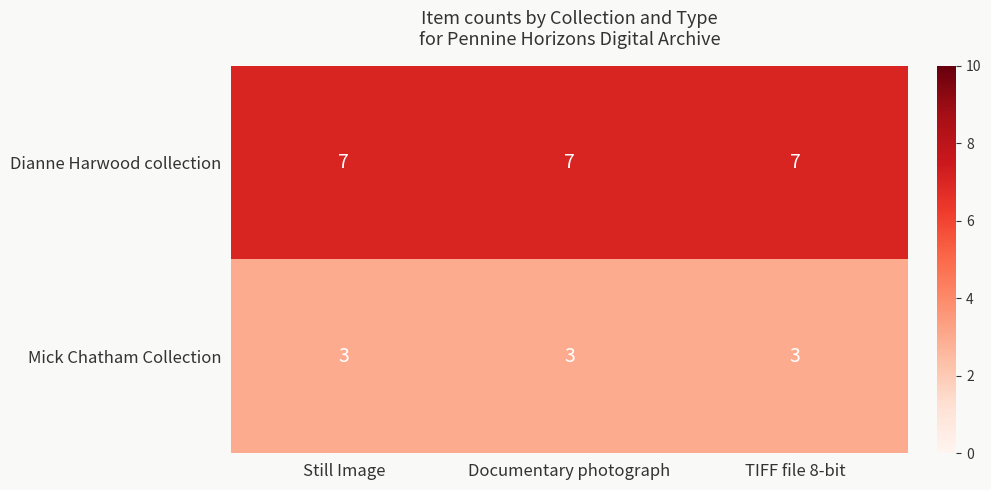

How many data points does each series have?

3